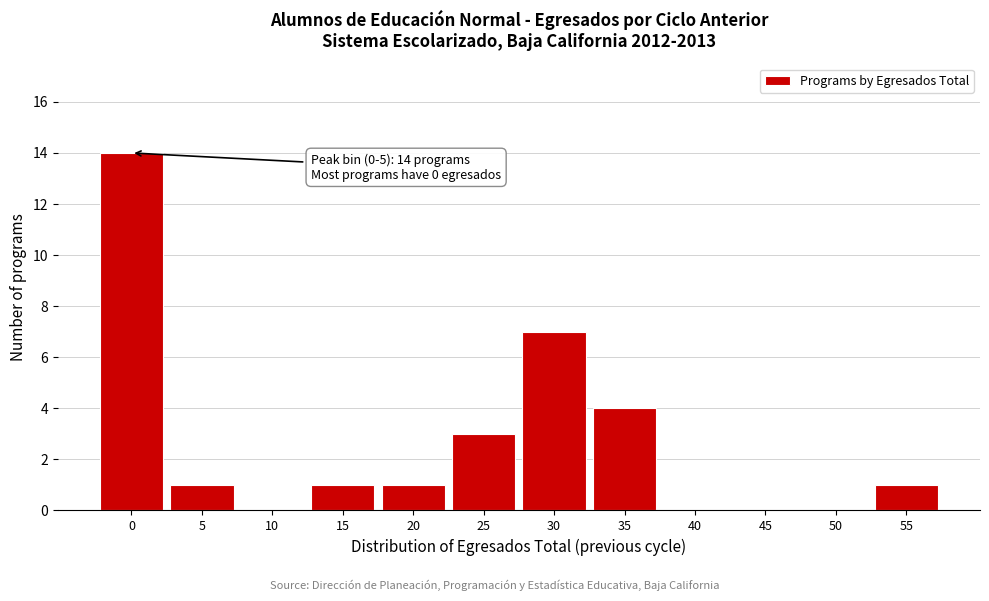

Reading right to left, extract all data points from this chart.

55=1	50=0	45=0	40=0	35=4	30=7	25=3	20=1	15=1	10=0	5=1	0=14